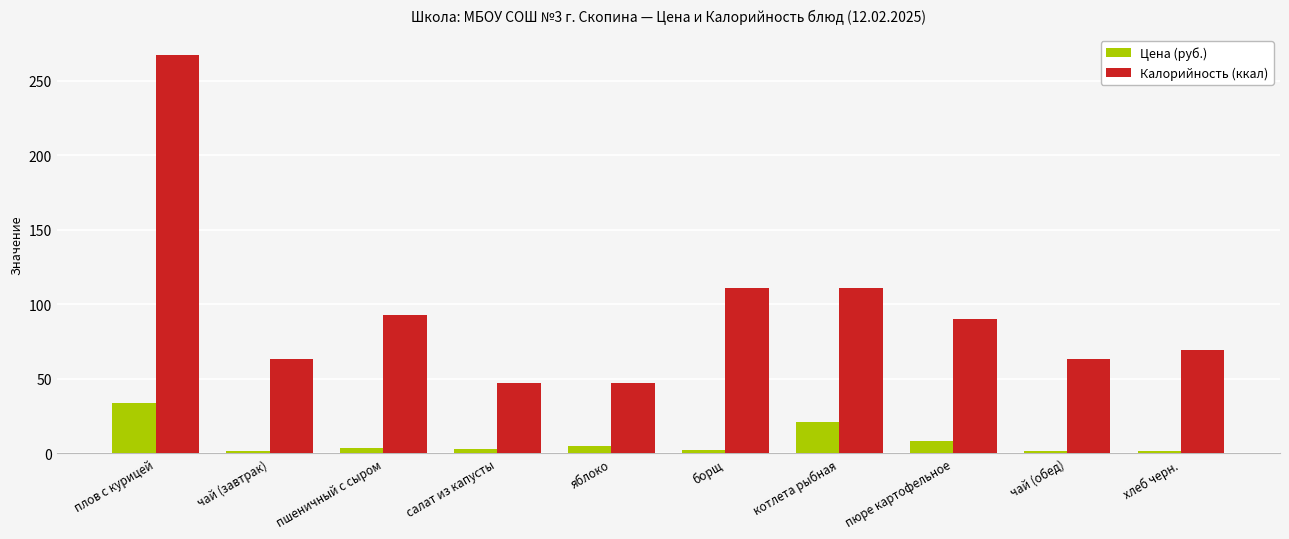

Is the value of Калорийность (ккал) at борщ greater than the value of Цена (руб.) at салат из капусты?

Yes